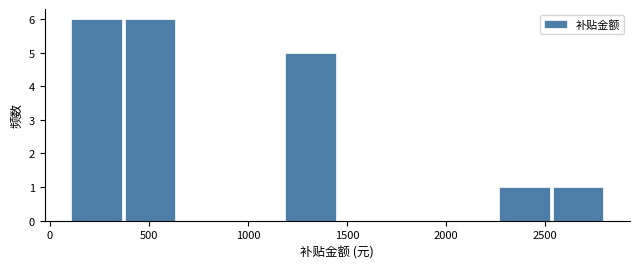

Reading left to right, transcribe this chart: for each bar, give the range it covers on the x-axis and its height. Neither the bar edges nor the heights are printed on the chart, so give them approximately, as read against the axes.

100 to 370: 6
370 to 640: 6
640 to 910: 0
910 to 1180: 0
1180 to 1450: 5
1450 to 1720: 0
1720 to 1990: 0
1990 to 2260: 0
2260 to 2530: 1
2530 to 2800: 1